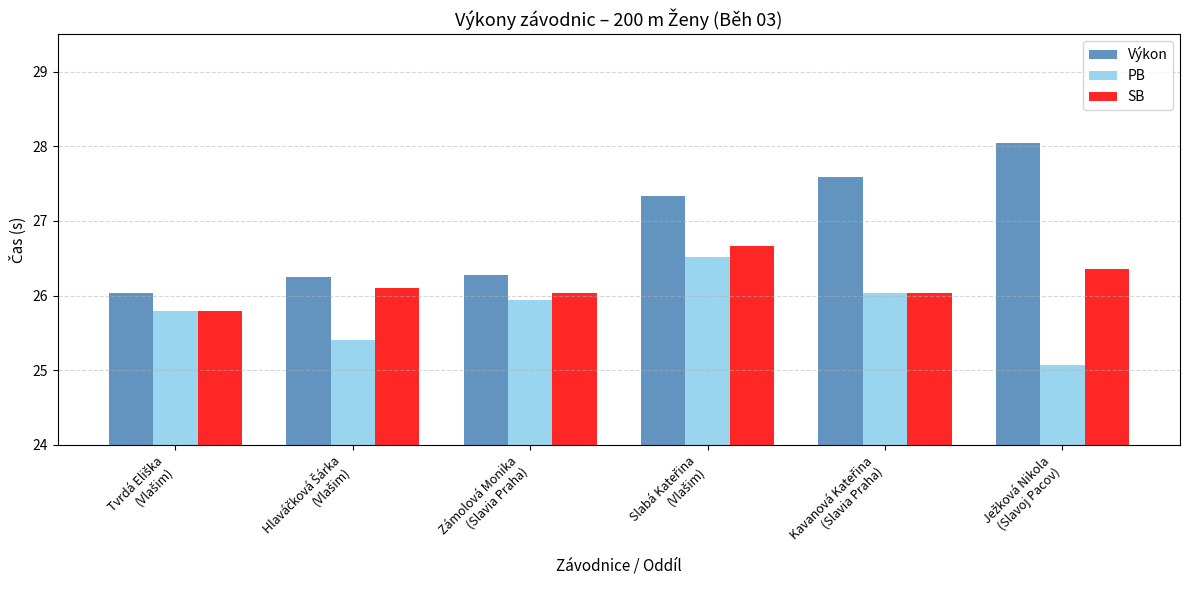

What are all the series names shown in the legend?

Výkon, PB, SB